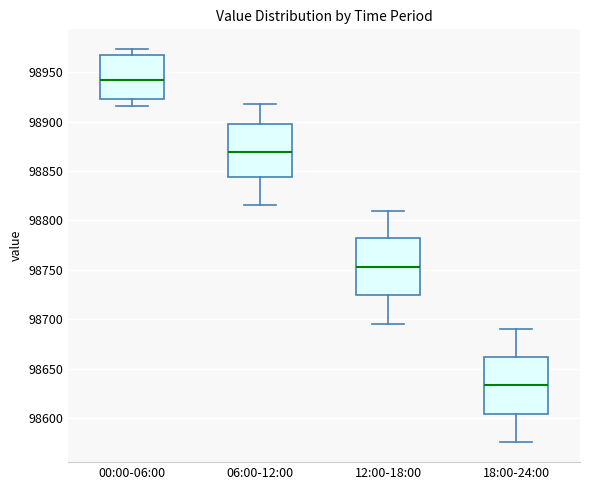

Where is the lower edge of the box for 06:00-12:00 on the y-axis? The values are not printed on the chart, so give them approximately, as read against the axis.

98845